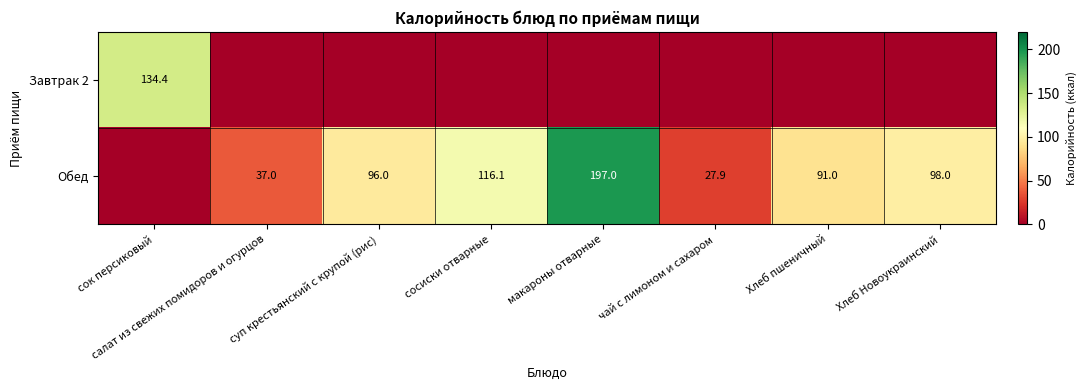

What is the difference between the Обед values at Хлеб Новоукраинский and чай с лимоном и сахаром?

70.1